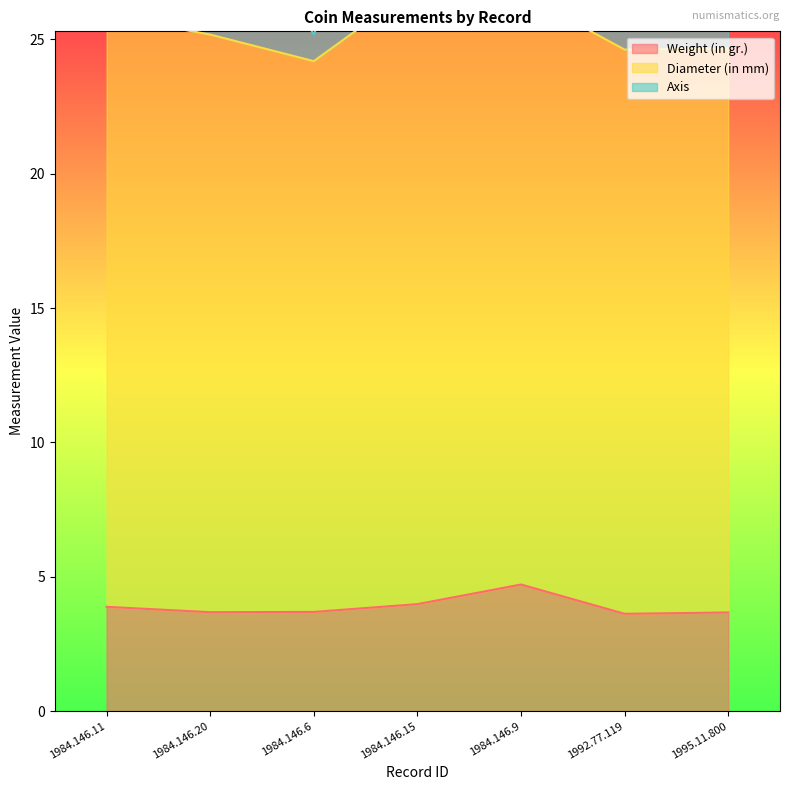

Which series has the largest total across all categories?

Diameter (in mm)